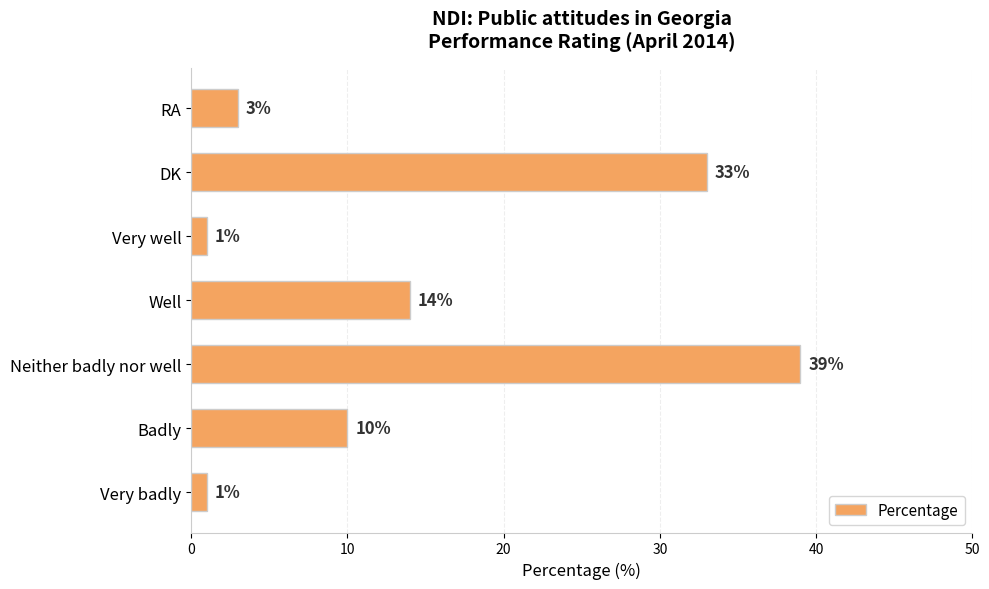

How many data points does each series have?

7